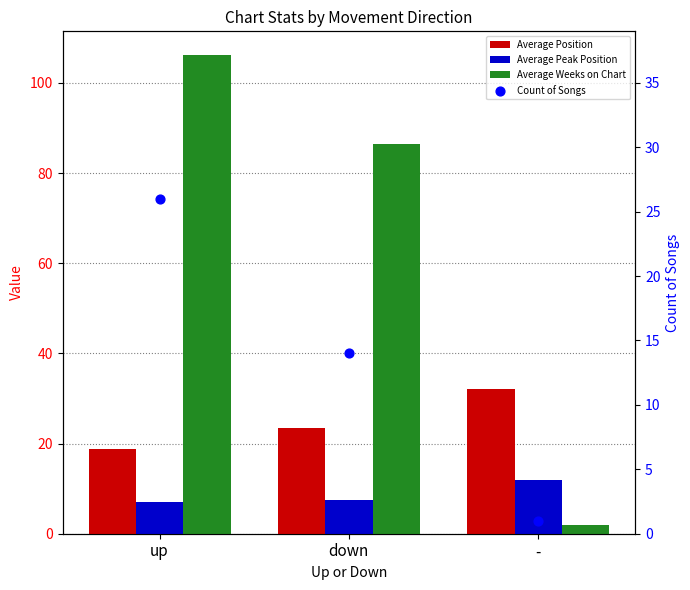

Which series reaches the minimum Y coordinate?

Count of Songs